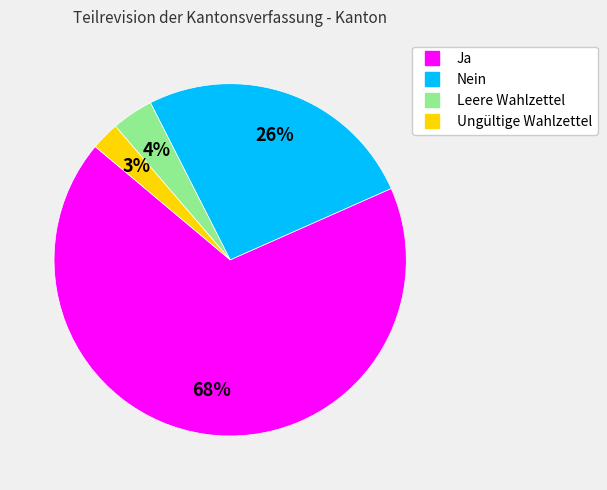

Which has a higher value, Leere Wahlzettel or Nein?

Nein